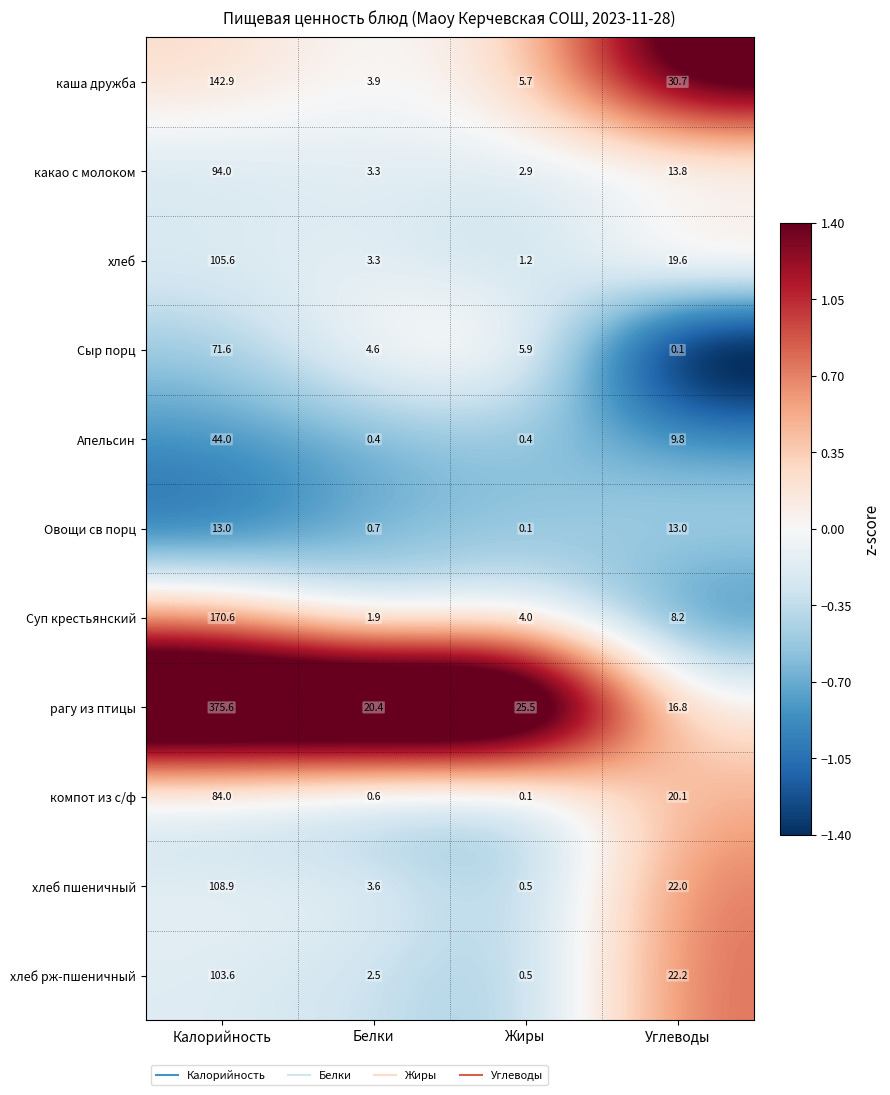

Which series has the widest spread of values?

рагу из птицы